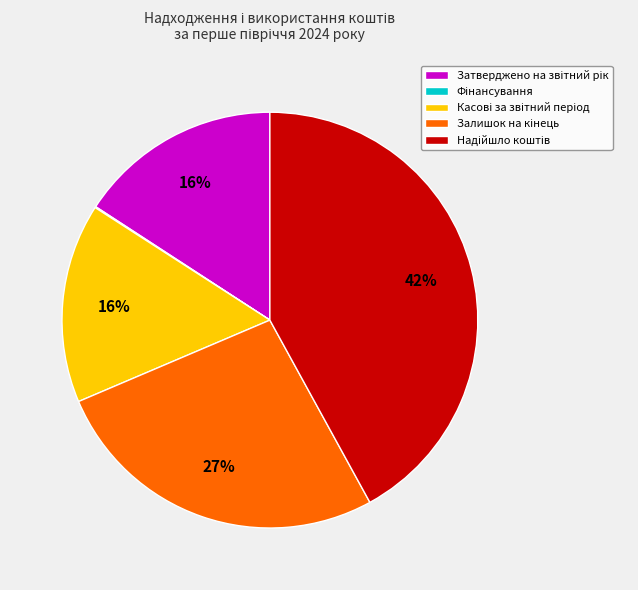

To the nearest percent, what is the difference between the largest and smallest slice percentages?

42%